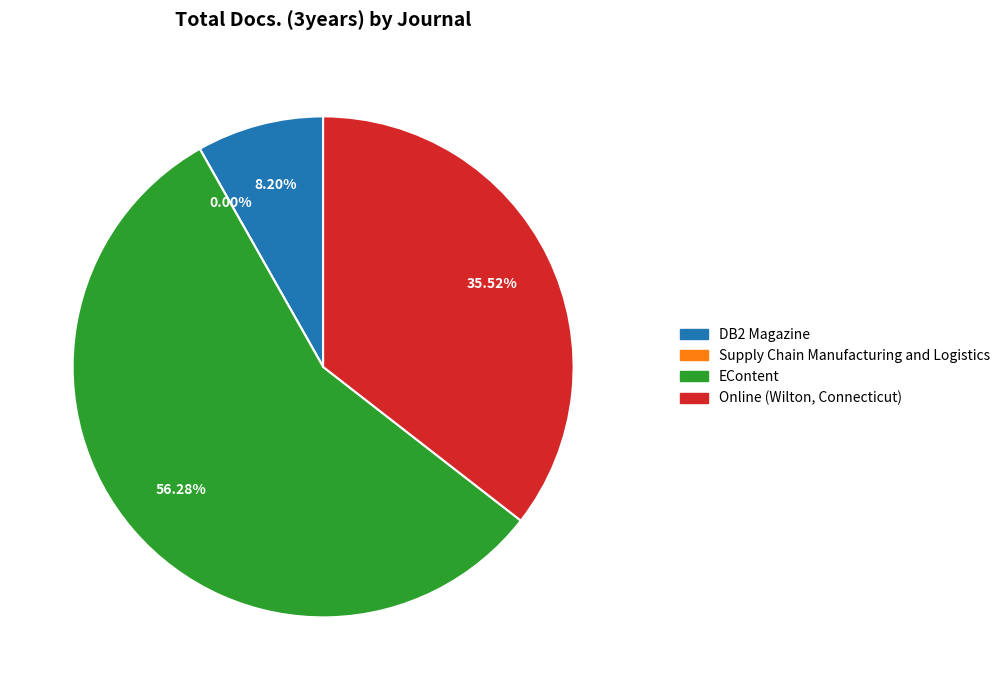

To the nearest percent, what is the difference between the Supply Chain Manufacturing and Logistics and EContent slice percentages?

56%